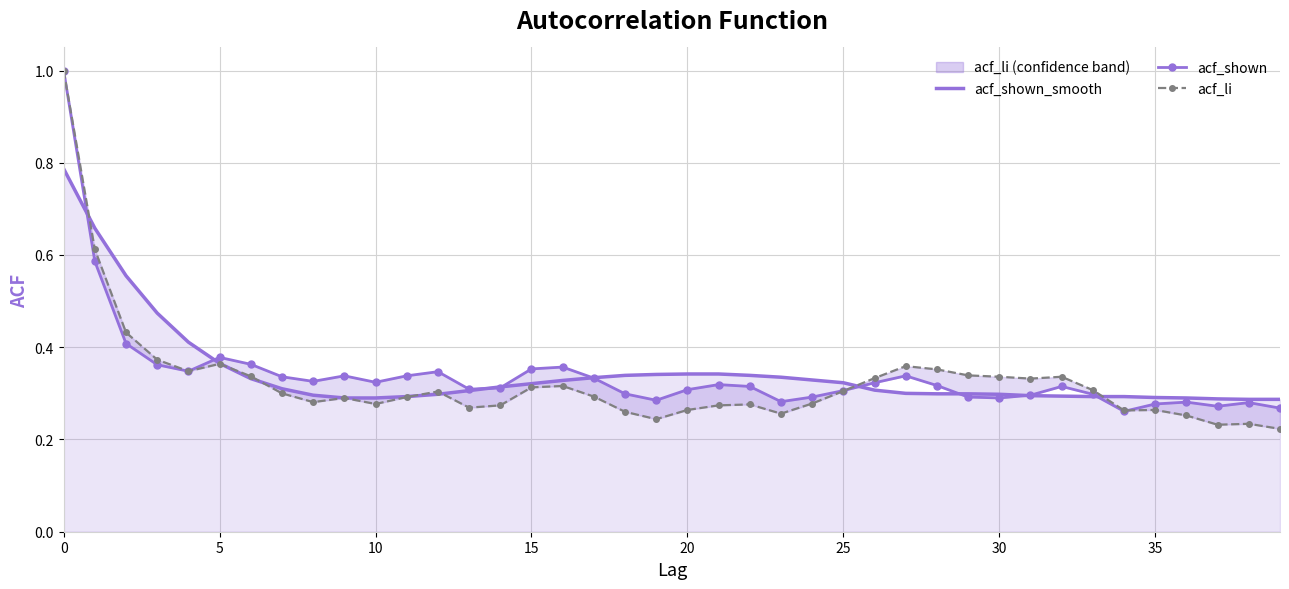

What is the difference between the maximum and second lowest values in the acf_shown series?

0.7